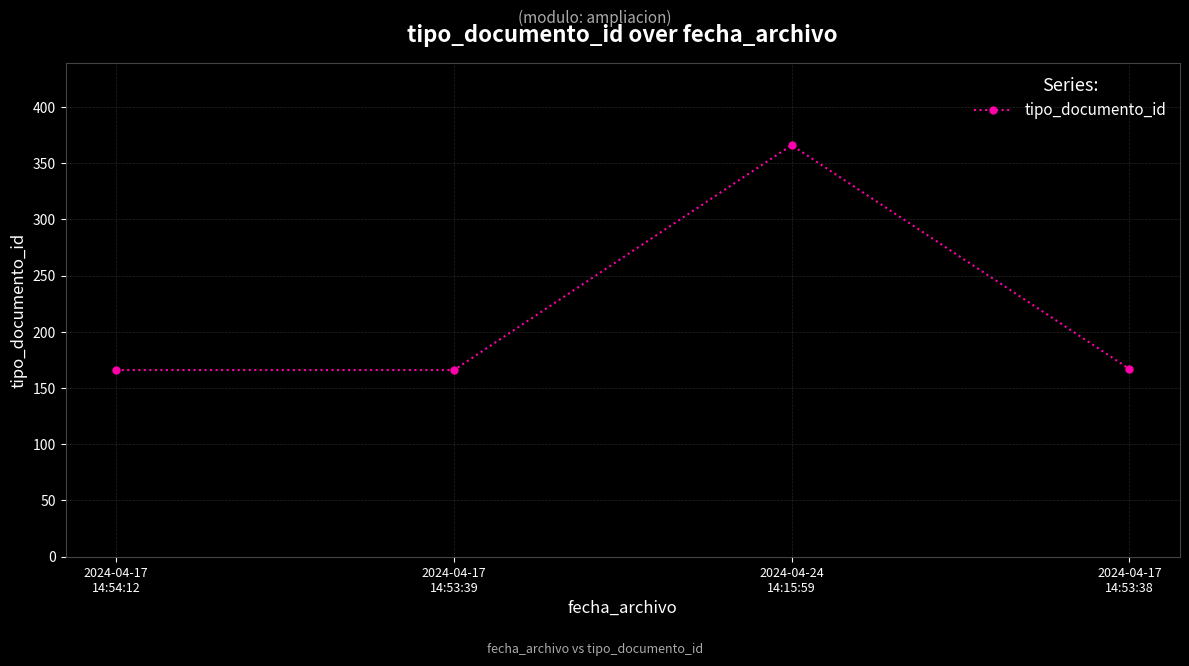

Read the value at 2024-04-17
14:54:12.

166